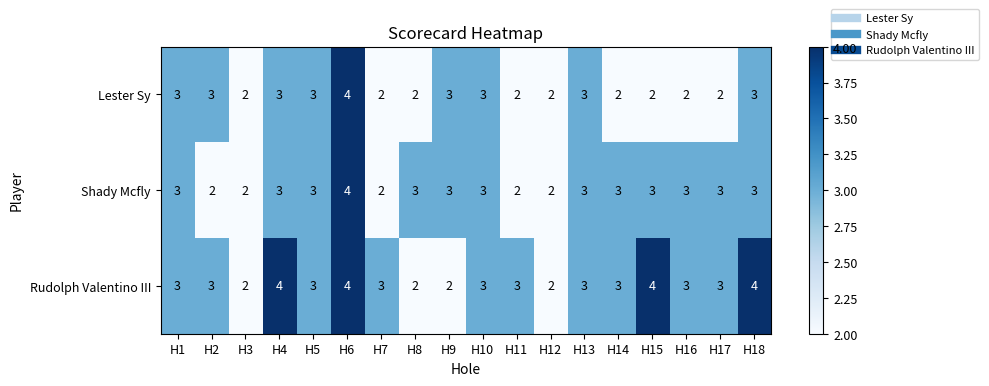

What is the average value of the Lester Sy series?

3